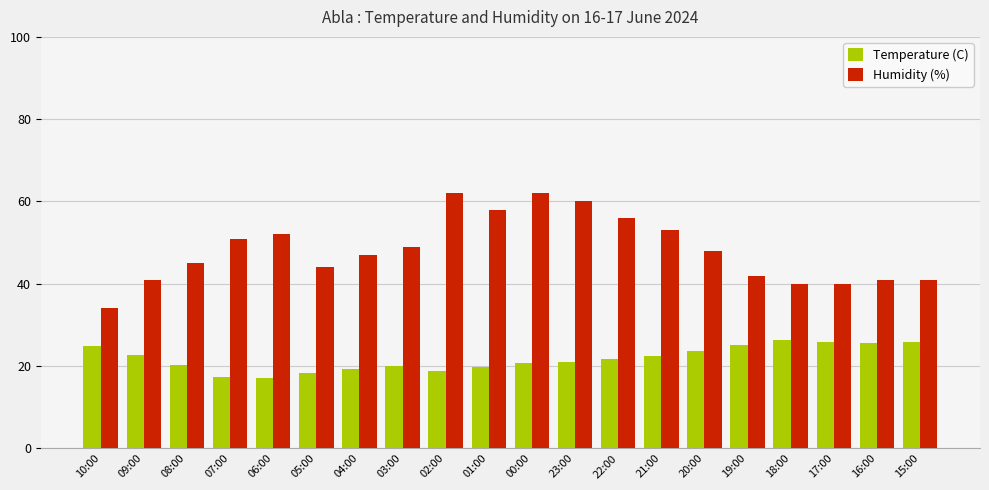

How many groups of bars are there?

20